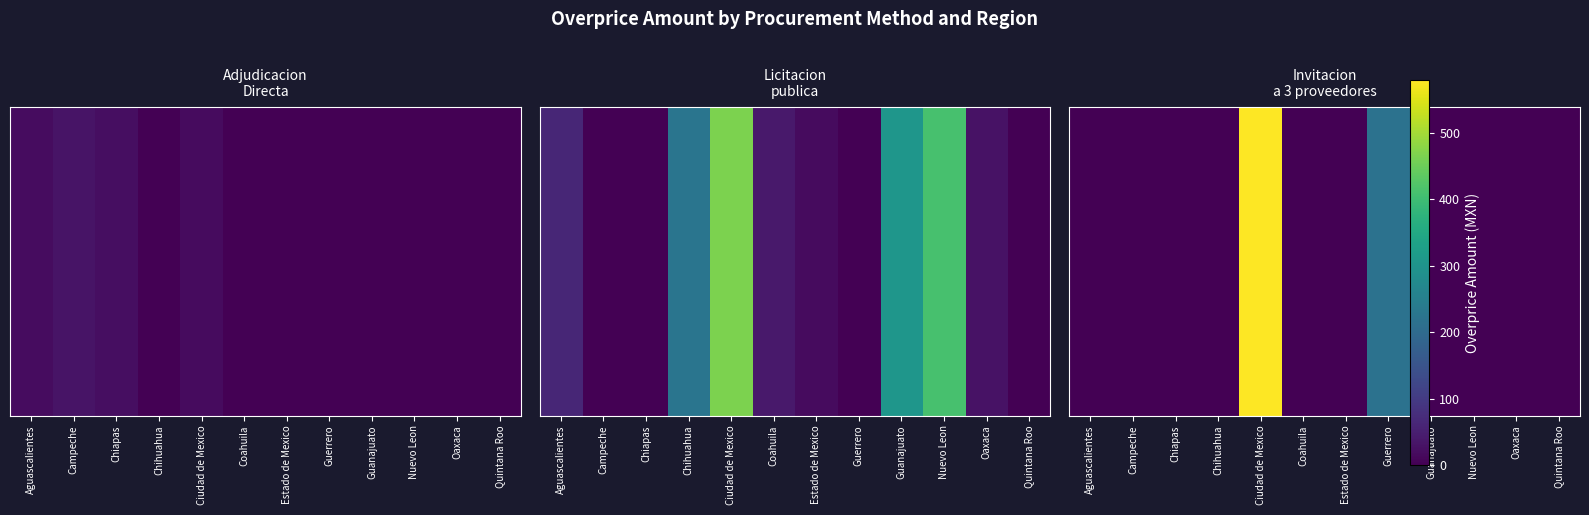

Rank the categories by value from lowest to highest.

Aguascalientes, Campeche, Chiapas, Chihuahua, Coahuila, Estado de Mexico, Guanajuato, Nuevo Leon, Oaxaca, Quintana Roo, Guerrero, Ciudad de Mexico